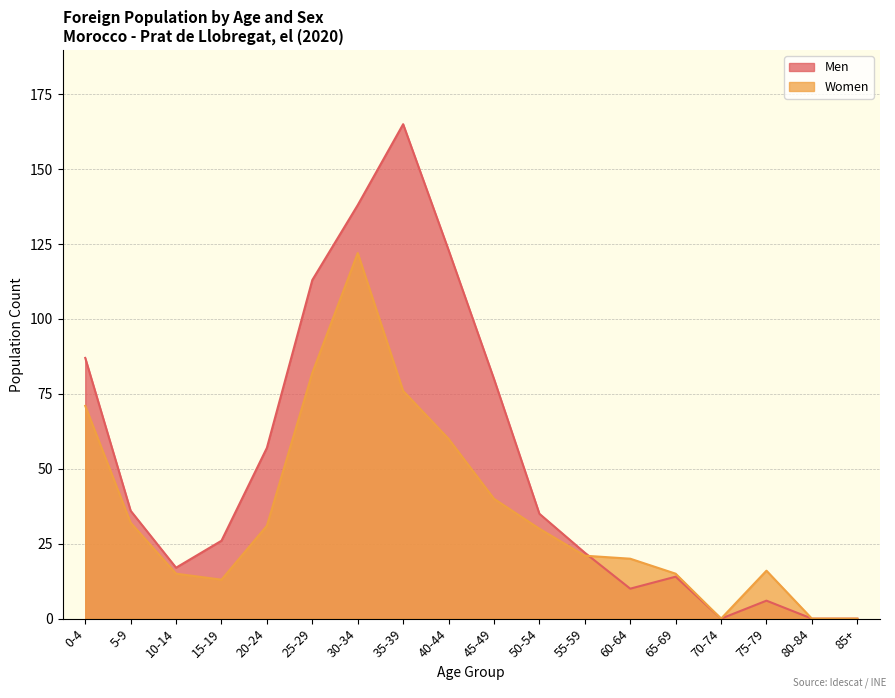

How many interior local peaks does the Women series have?

2